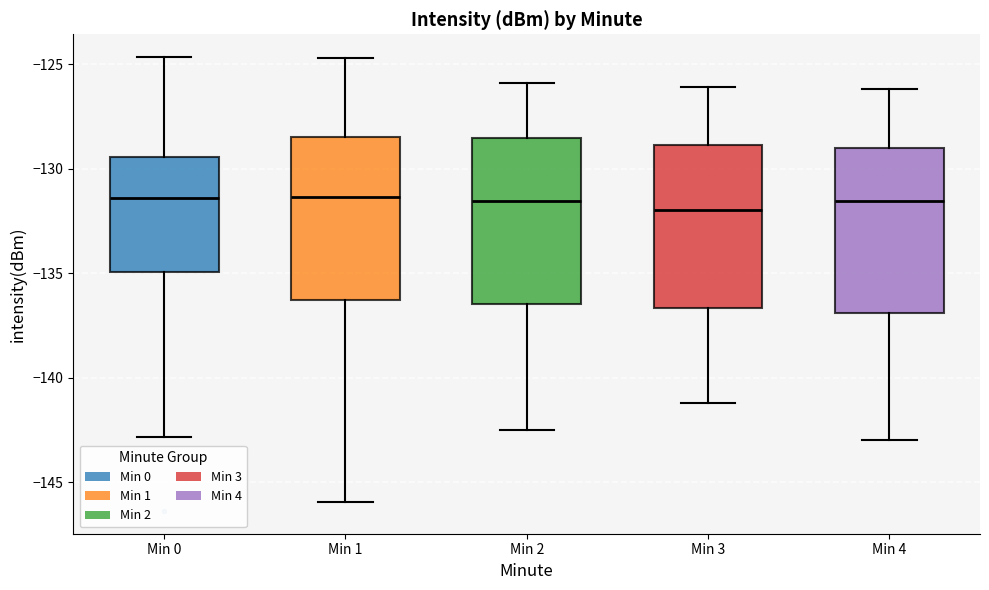

Reading left to right, read every box against the y-axis: the position of its median line, the range the box covers, and the ends of its whiskers. The values are not printed on the chart, so give them approximately, as read against the axis.

Min 0: median -131.5, box -135.0 to -129.5, whiskers -143.0 to -124.5
Min 1: median -131.5, box -136.5 to -128.5, whiskers -146.0 to -124.5
Min 2: median -131.5, box -136.5 to -128.5, whiskers -142.5 to -126.0
Min 3: median -132.0, box -136.5 to -129.0, whiskers -141.0 to -126.0
Min 4: median -131.5, box -137.0 to -129.0, whiskers -143.0 to -126.0